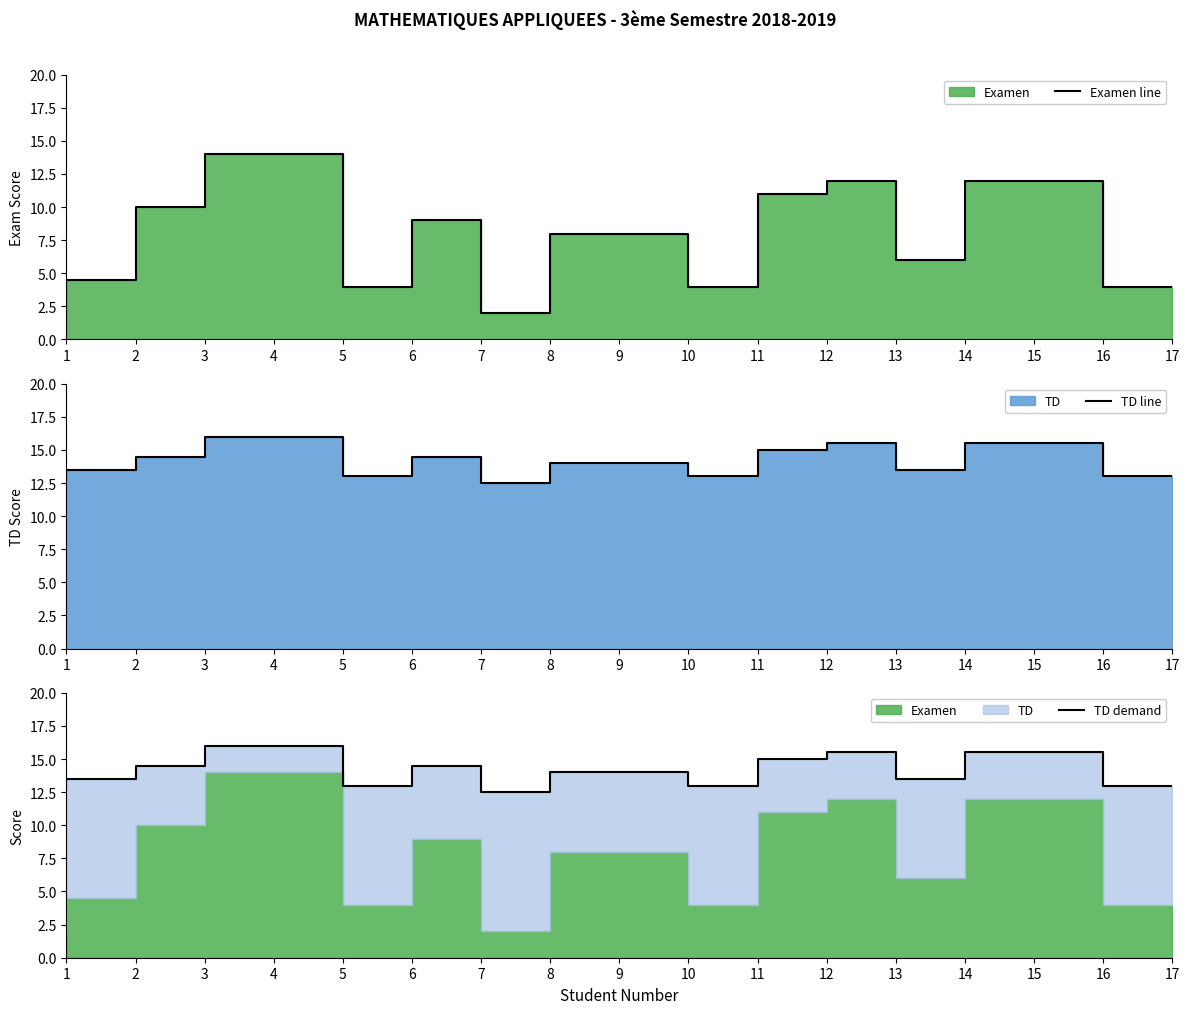

True or false: Examen line and TD line cross at least once.

False